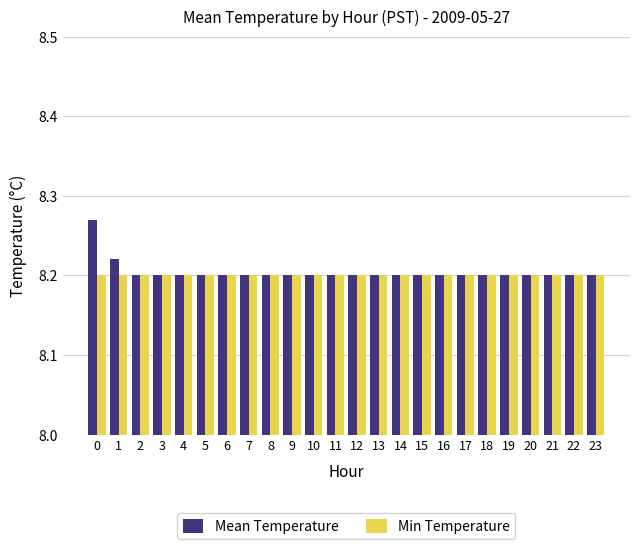

True or false: Min Temperature has a value of 8.2 at 18.

True